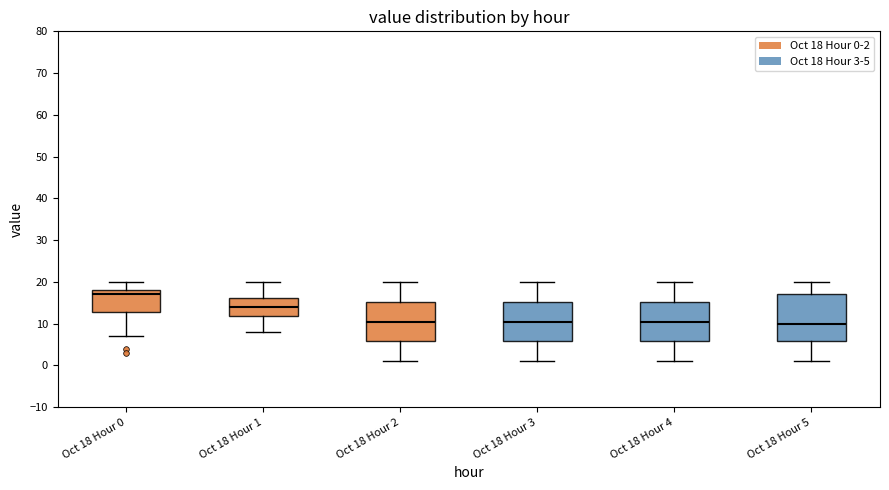

Where does the median line of the box for Oct 18 Hour 4 sit on the y-axis? The values are not printed on the chart, so give them approximately, as read against the axis.

11